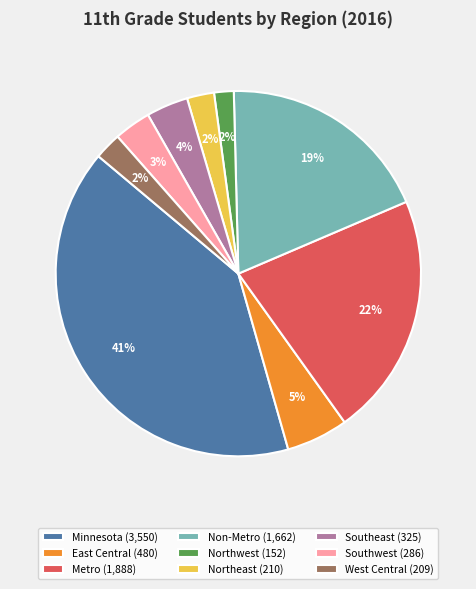

Between Non-Metro (1,662) and Southwest (286), which is larger?

Non-Metro (1,662)